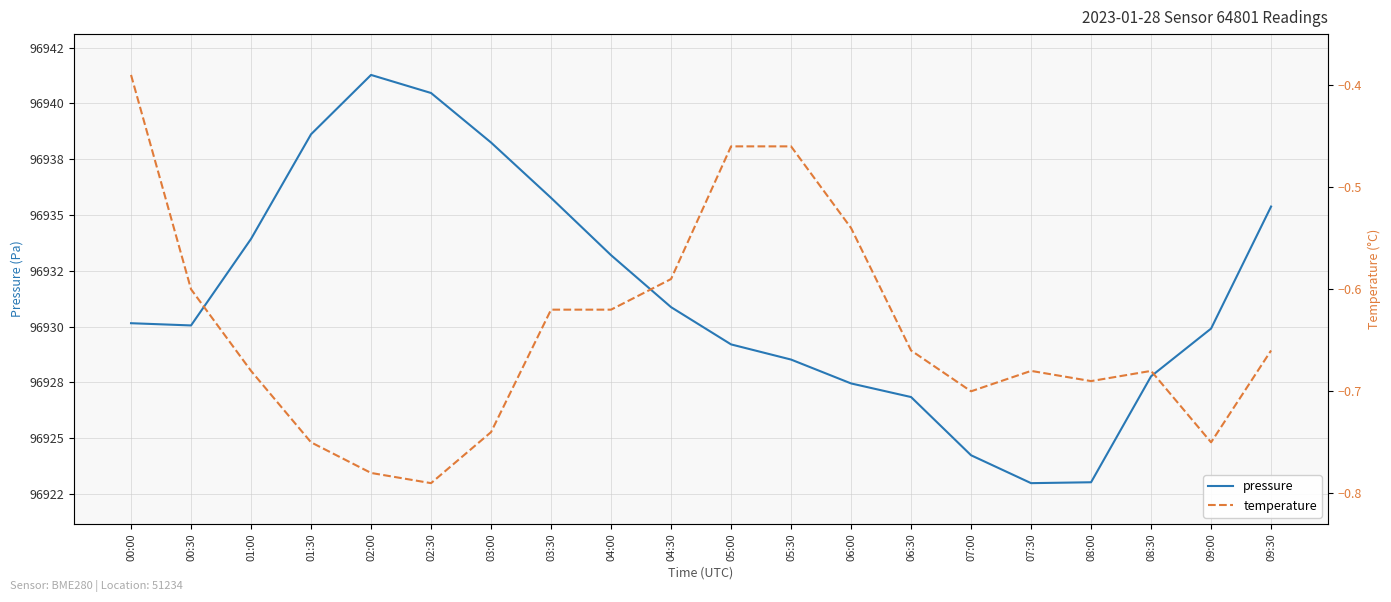

The temperature series shows -0.7 at 08:00. True or false?

True